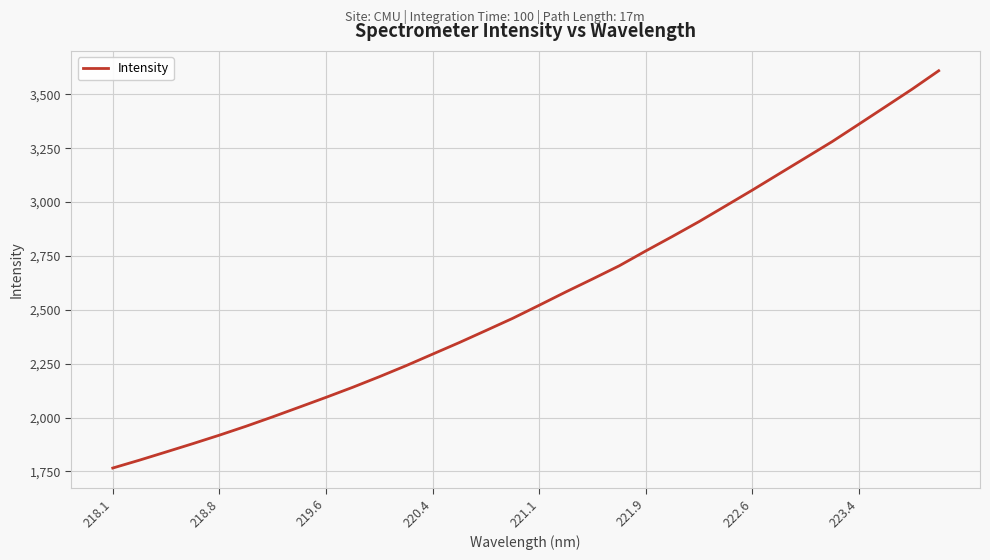

What is the smallest value displayed?

1765.4